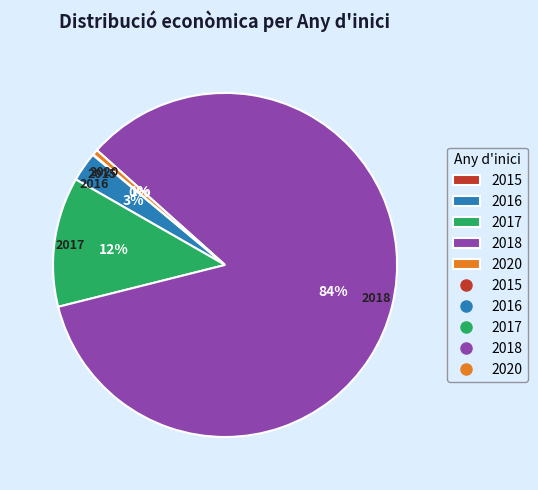

What is the largest slice in the pie chart?

2018